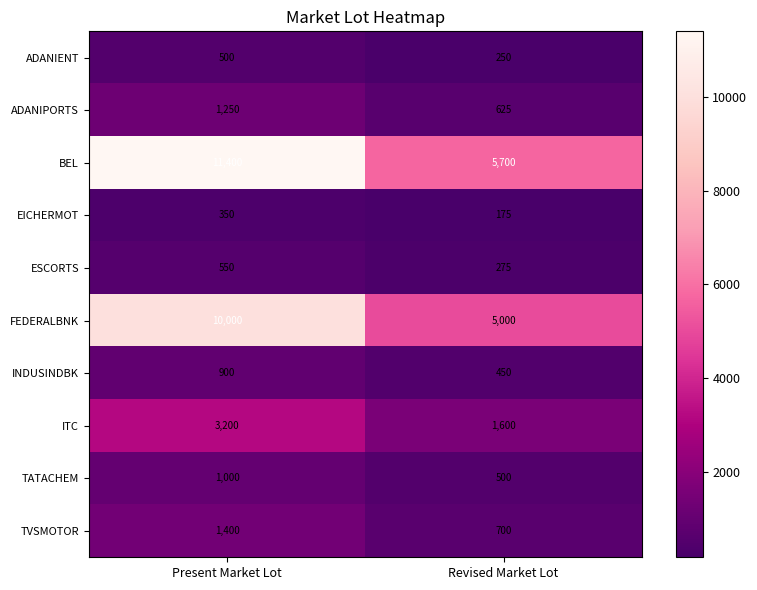

Which series has the widest spread of values?

BEL